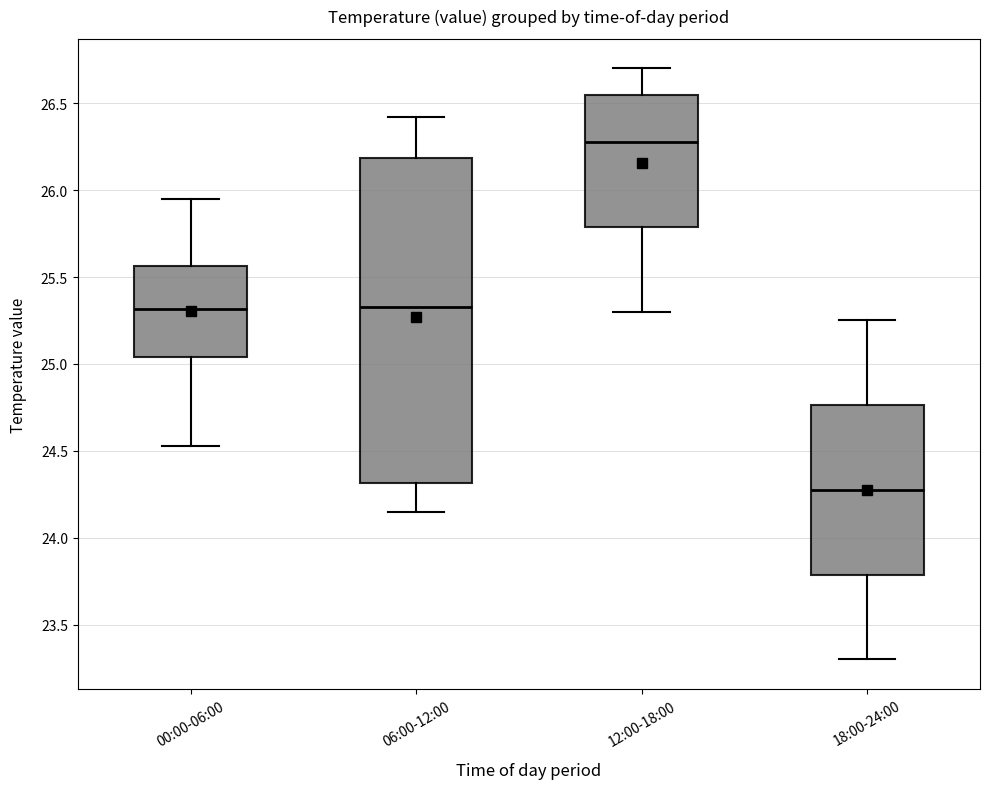

Where is the lower edge of the box for 06:00-12:00 on the y-axis? The values are not printed on the chart, so give them approximately, as read against the axis.

24.30